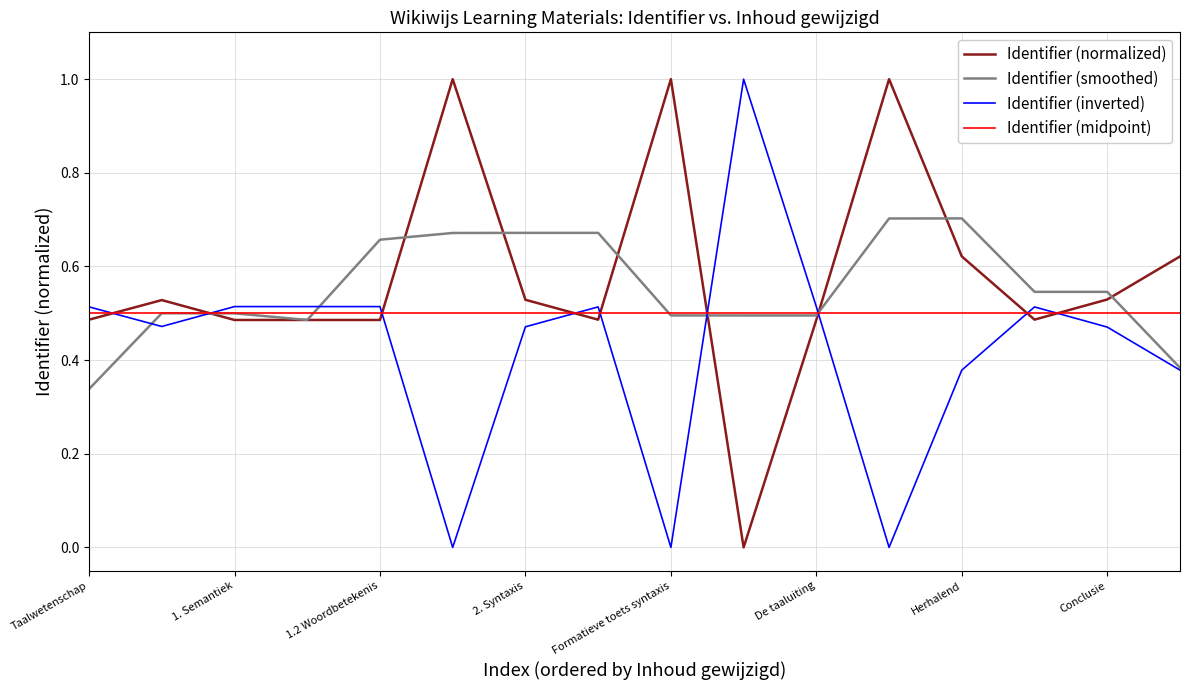

True or false: Identifier (inverted) and Identifier (midpoint) cross at least once.

True